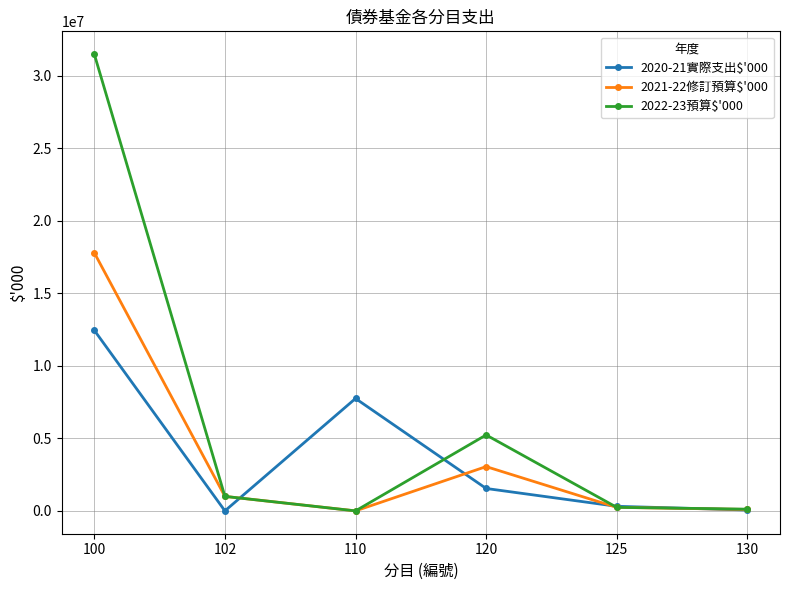

Count the number of categories in the chart.

6